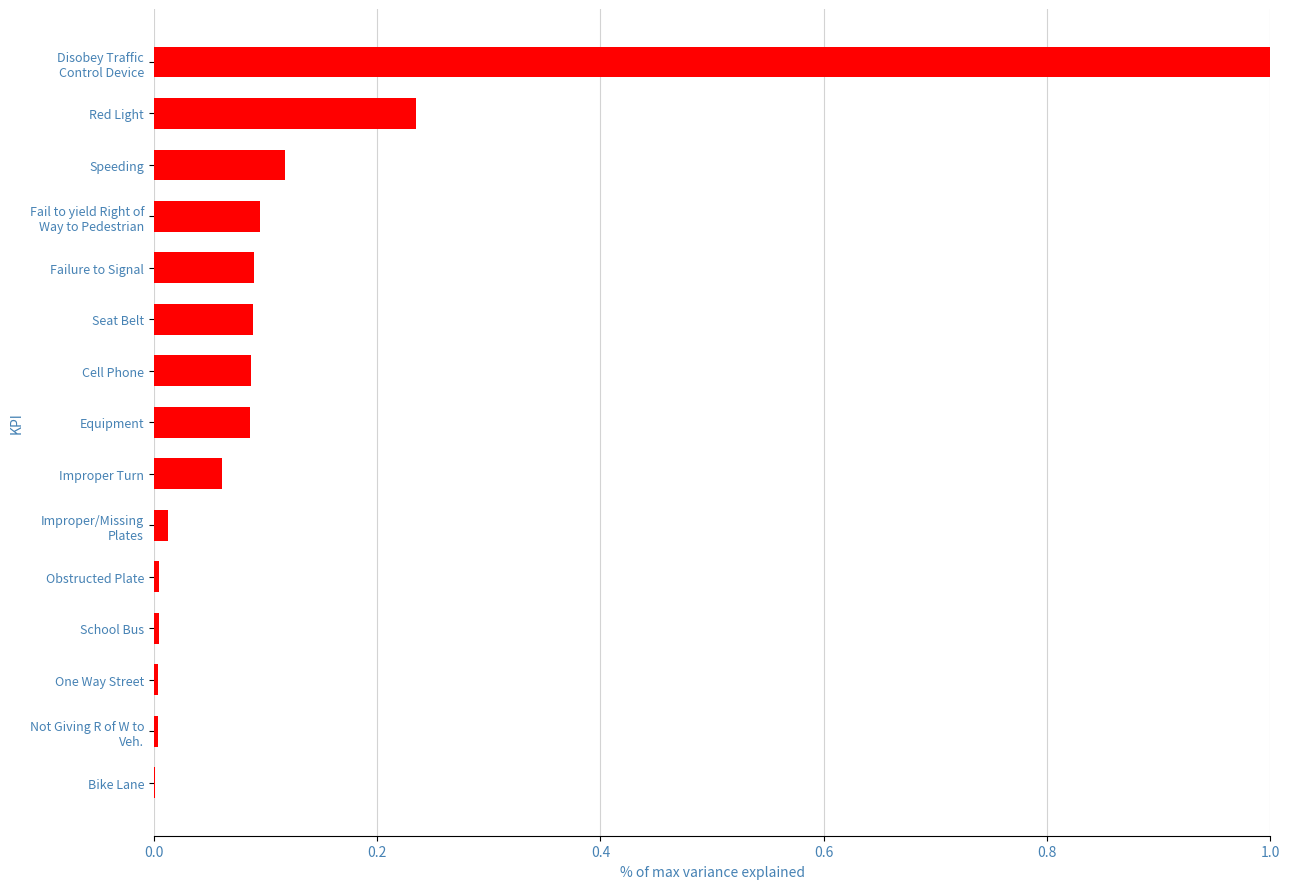

What is the sum of all values?

1.9